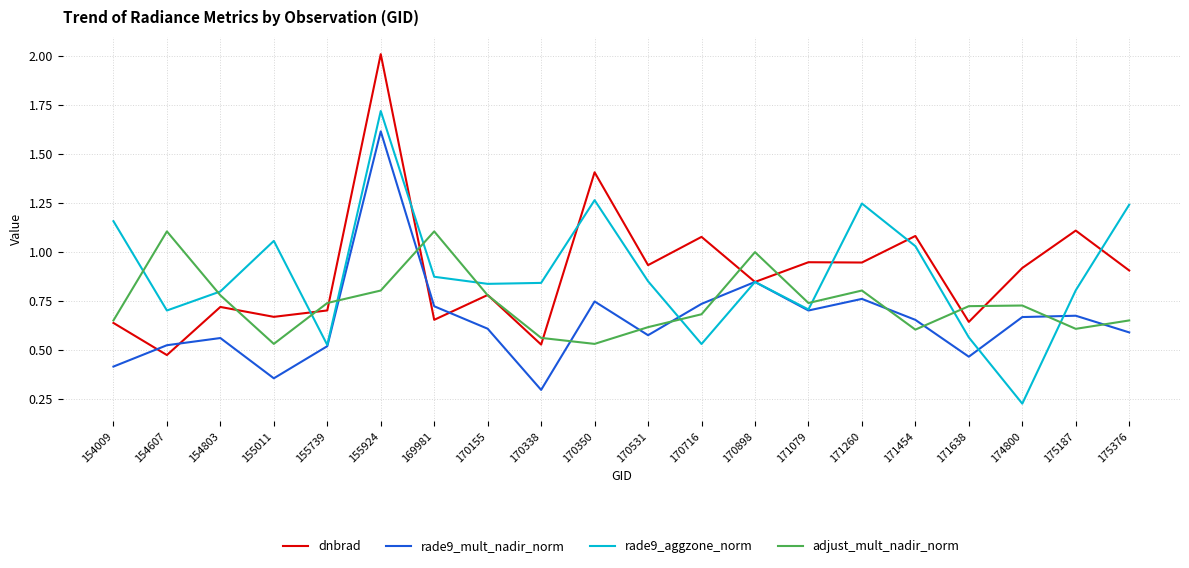

In rade9_aggzone_norm, how many points are higher than both neighbors (excluding endpoints)?

5